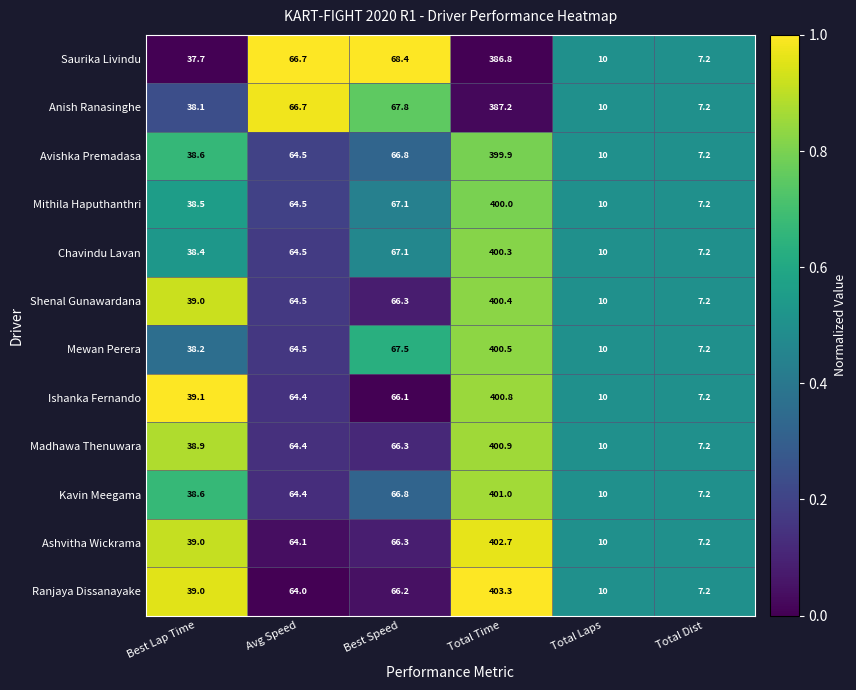

Which category has the lowest value in the Anish Ranasinghe series?

Total Dist